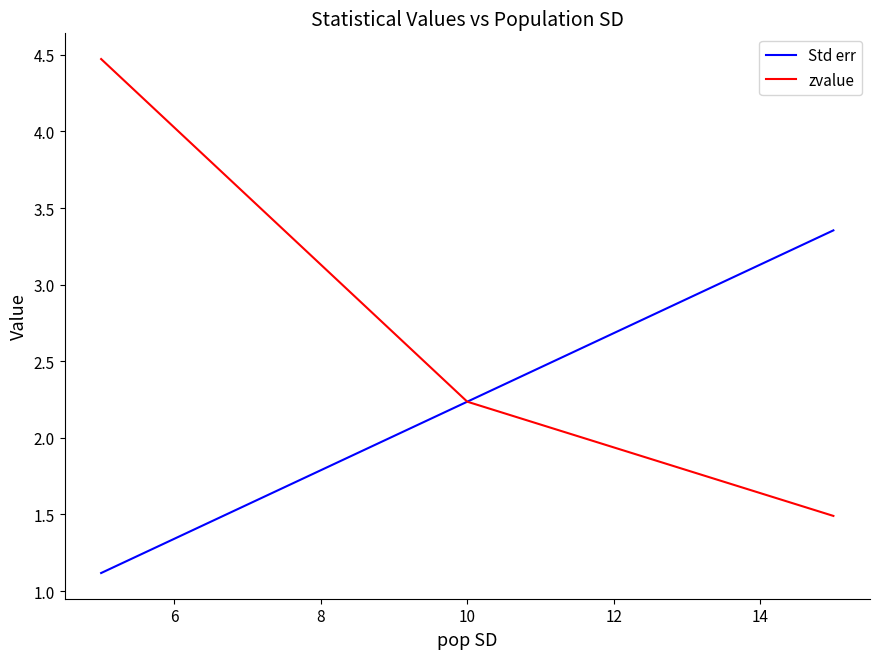

List the series in order of their peak value, lowest first.

Std err, zvalue